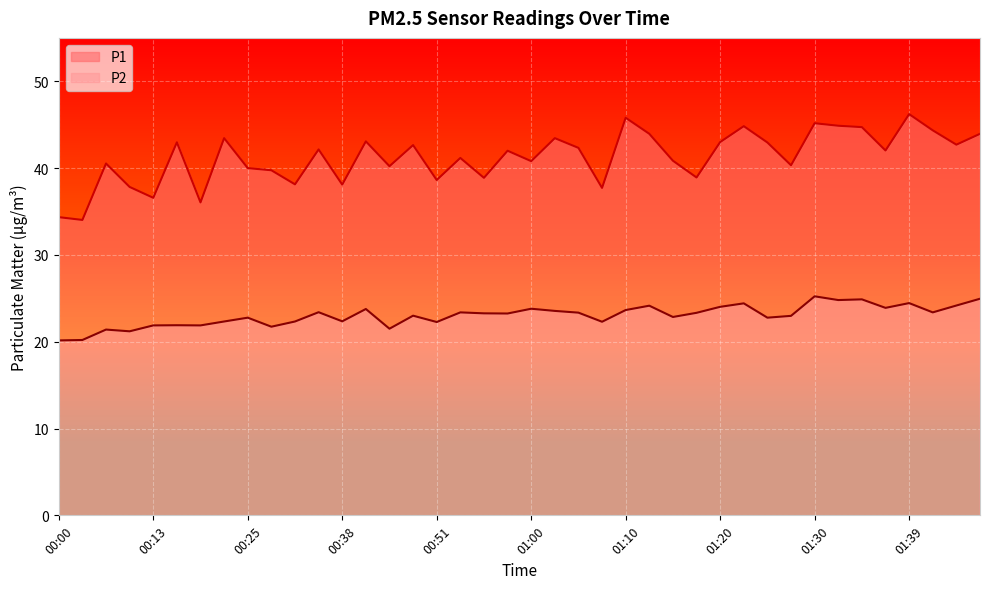

True or false: P2 has a value of 23.8 at 01:00.

True